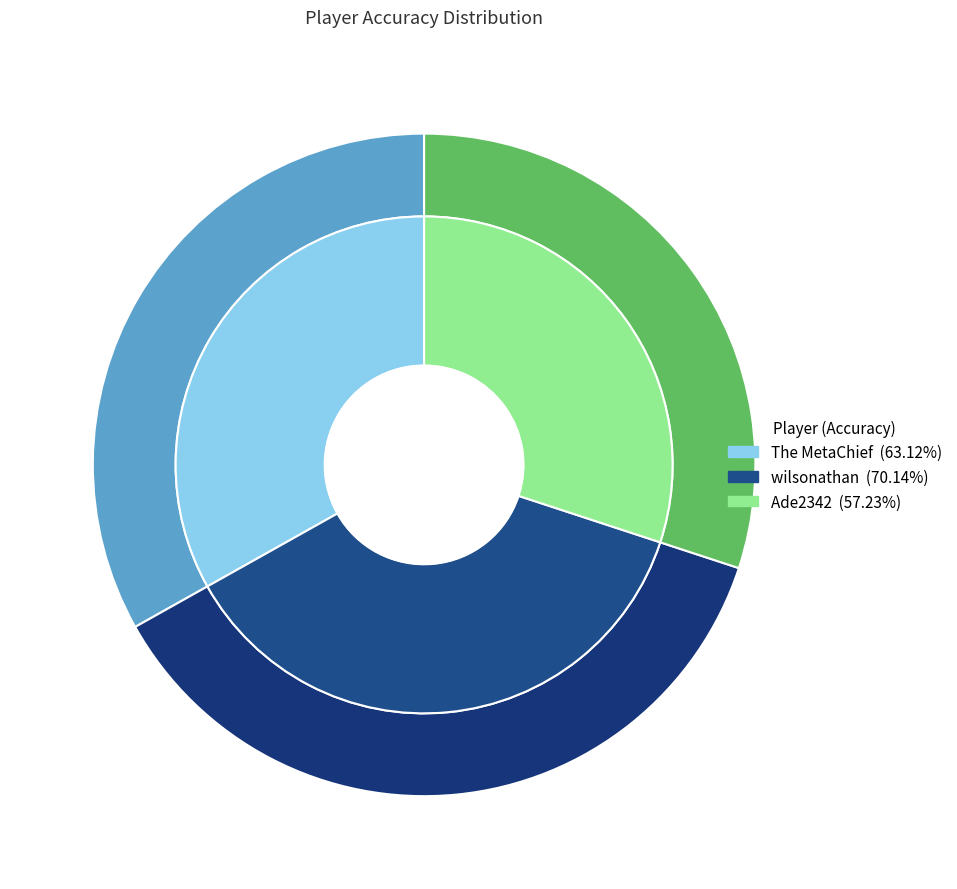

The The MetaChief slice represents 43% of the pie. True or false?

False